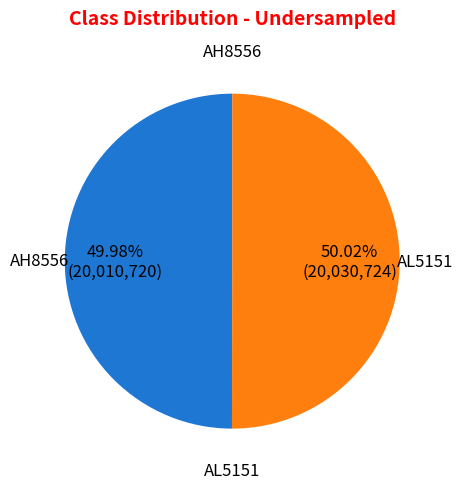

Is there any slice that represents more than half of the pie?

Yes